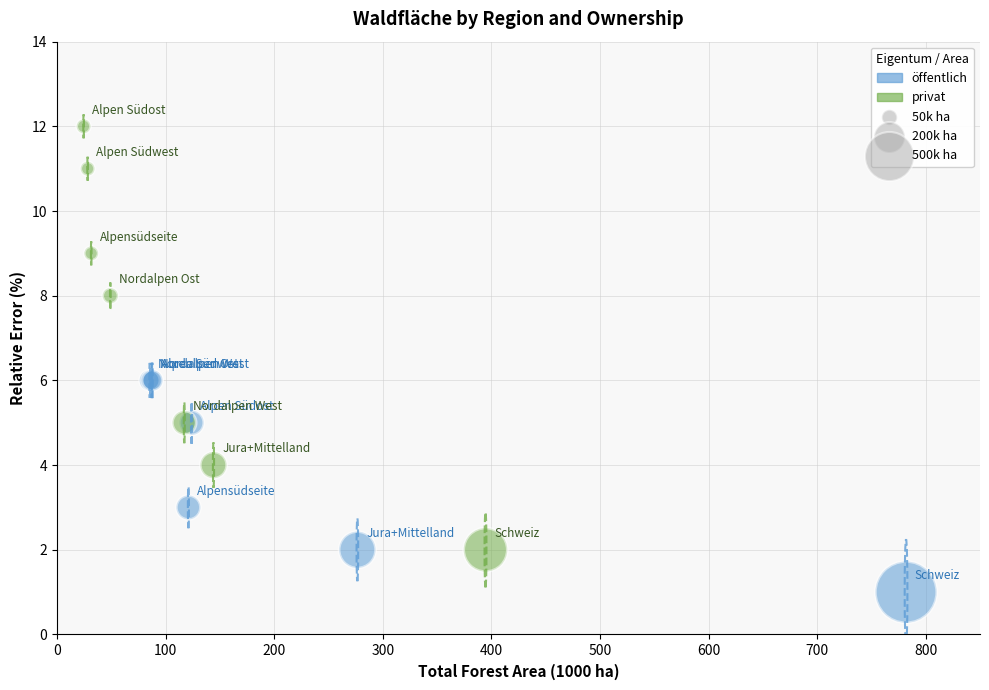

Which series reaches the maximum Y coordinate?

privat